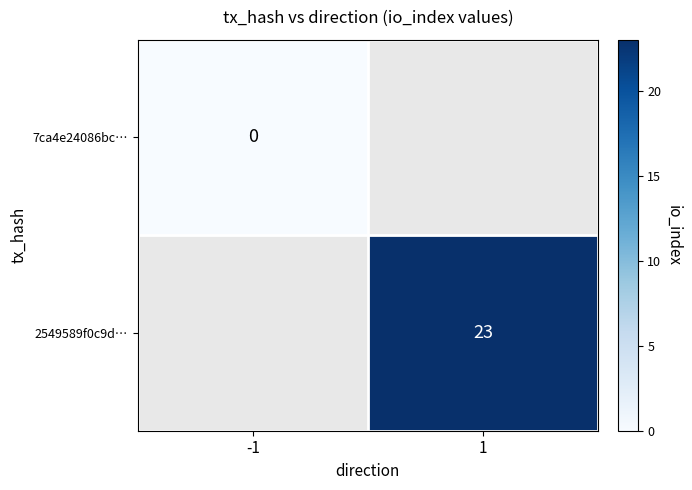

True or false: 2549589f0c9d… has a value of 23 at 1.

True